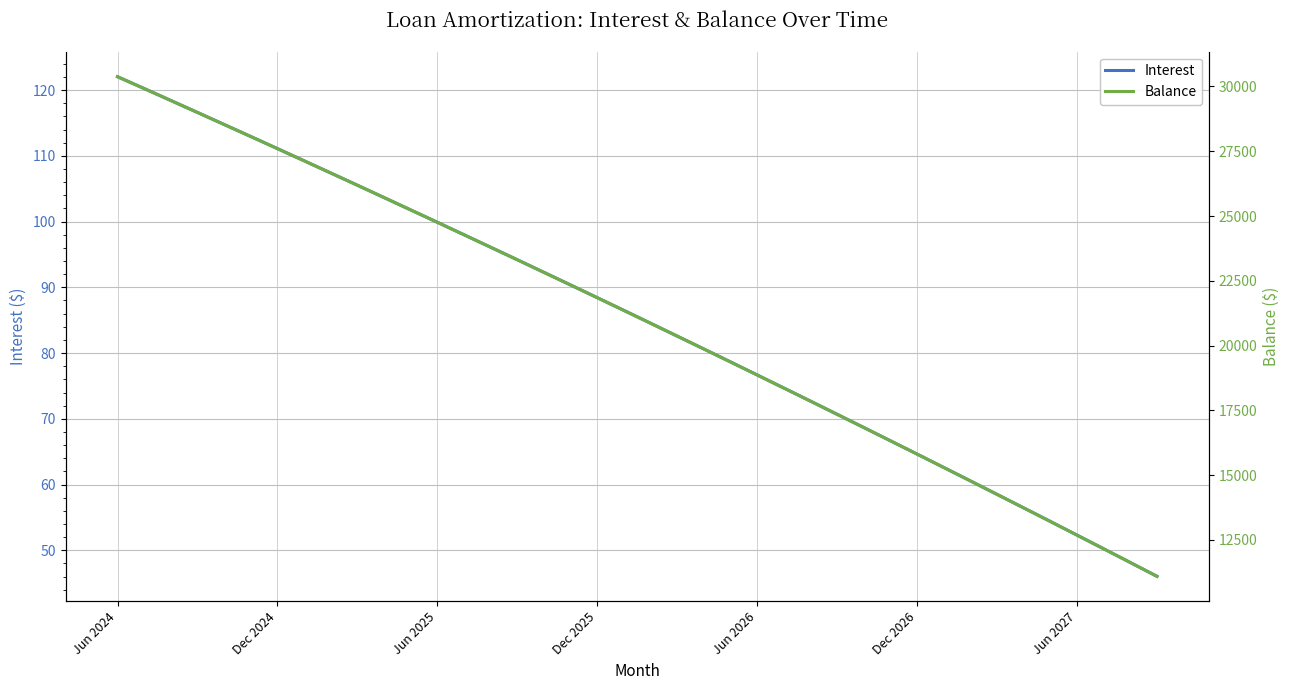

What is the value of the Balance point at the 14th from the left?

24279.0